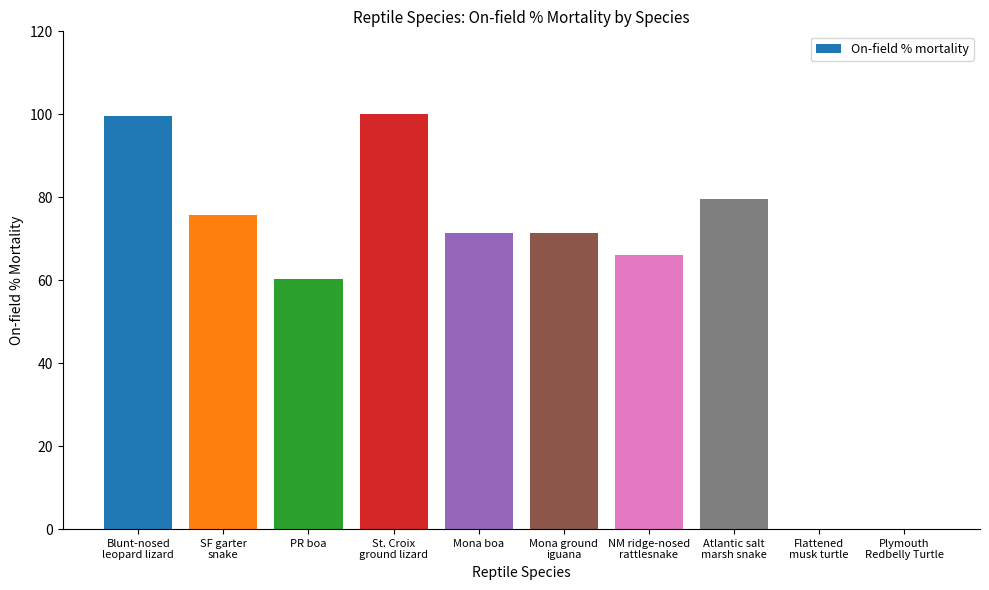

Is it true that the value at NM ridge-nosed
rattlesnake is 113.8?

False